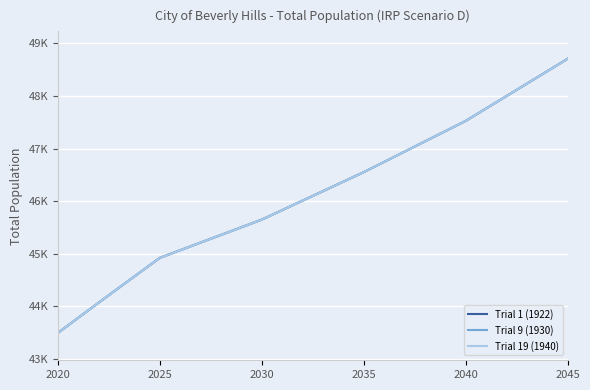

Is this an area chart (filled region under the line)?

No